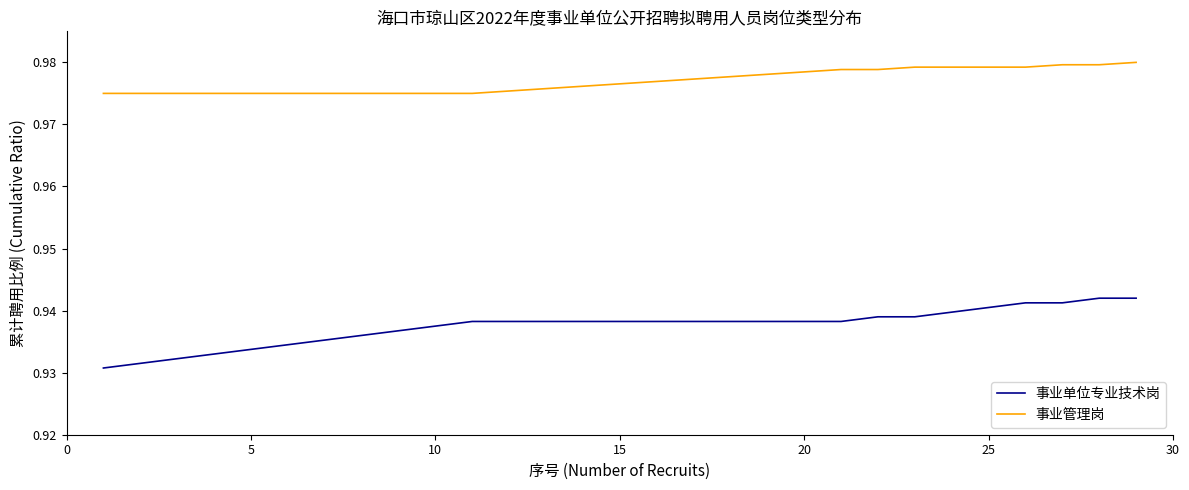

Rank the series by their average value, from highest to lowest.

事业管理岗, 事业单位专业技术岗